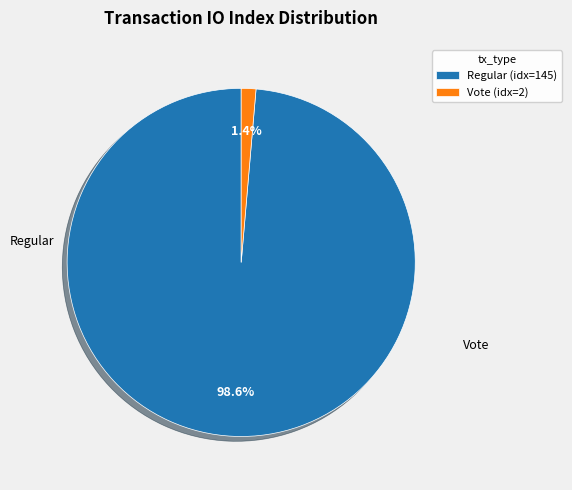

Which slice is the smallest?

Vote (idx=2)